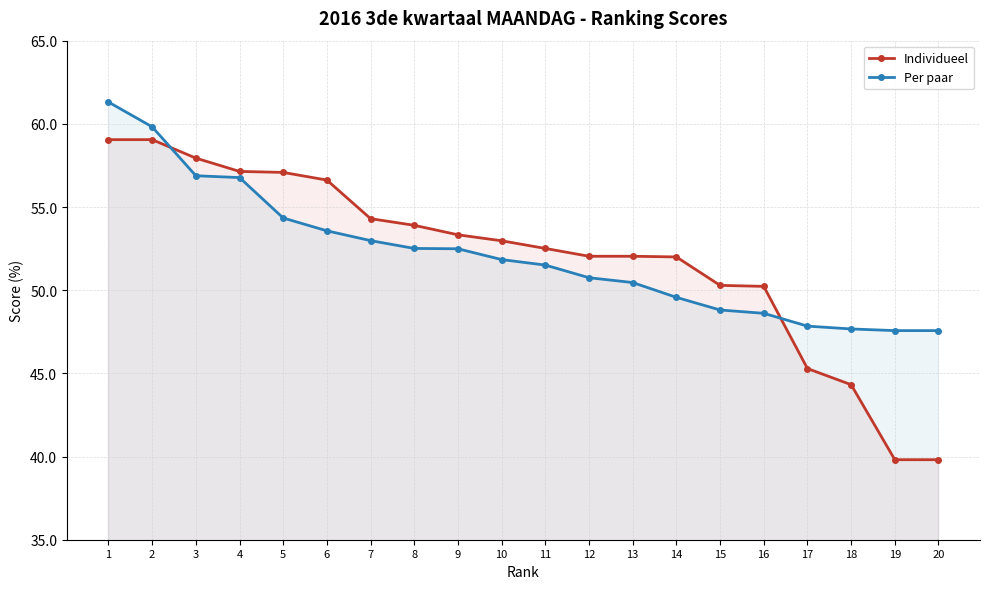

What is the approximate value of Per paar at 11?

51.5